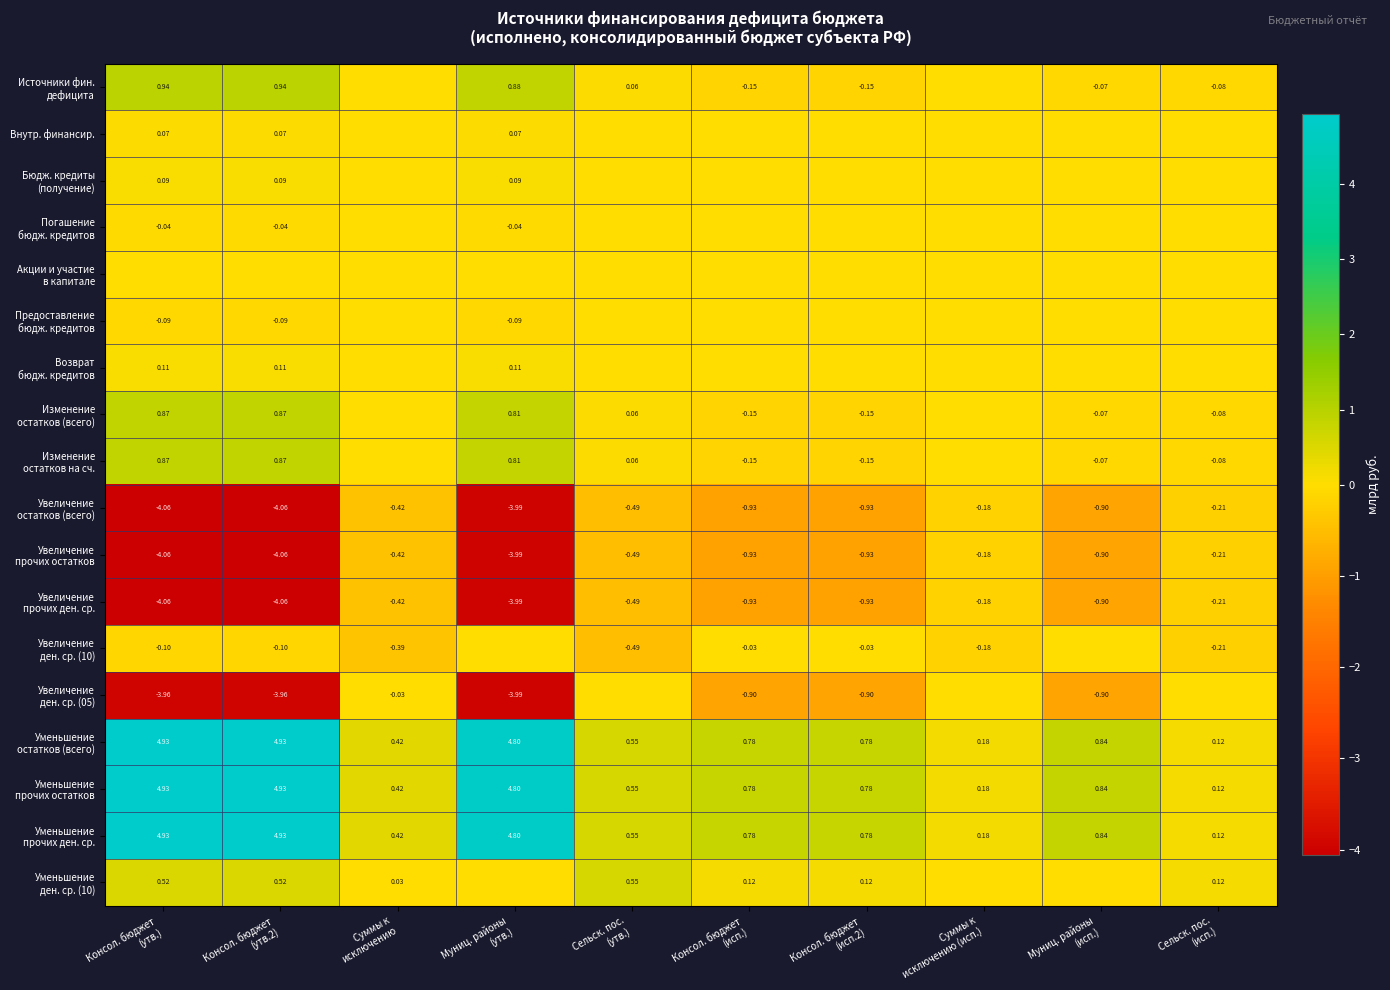

Is the value of Увеличение ден. ср. (10) at Консол. бюджет (исп.) greater than the value of Акции и участие в капитале at Консол. бюджет (исп.2)?

No